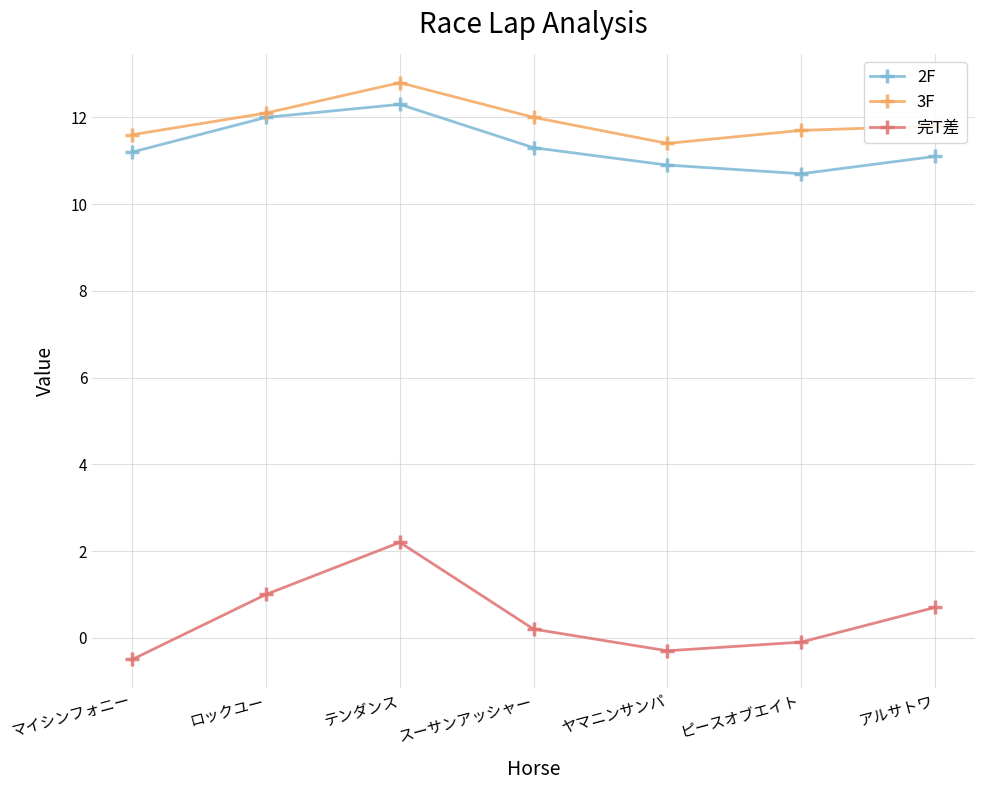

What is the label of the 4th point from the right?

スーサンアッシャー